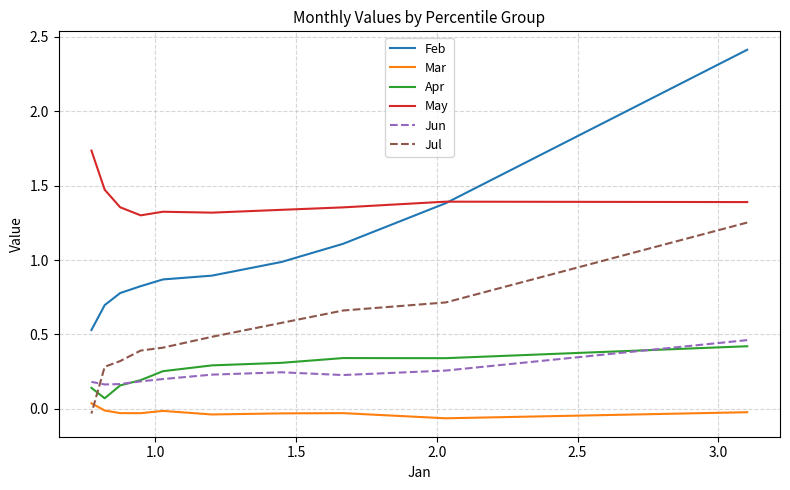

At how many categories does at least one series exceed 2?

1